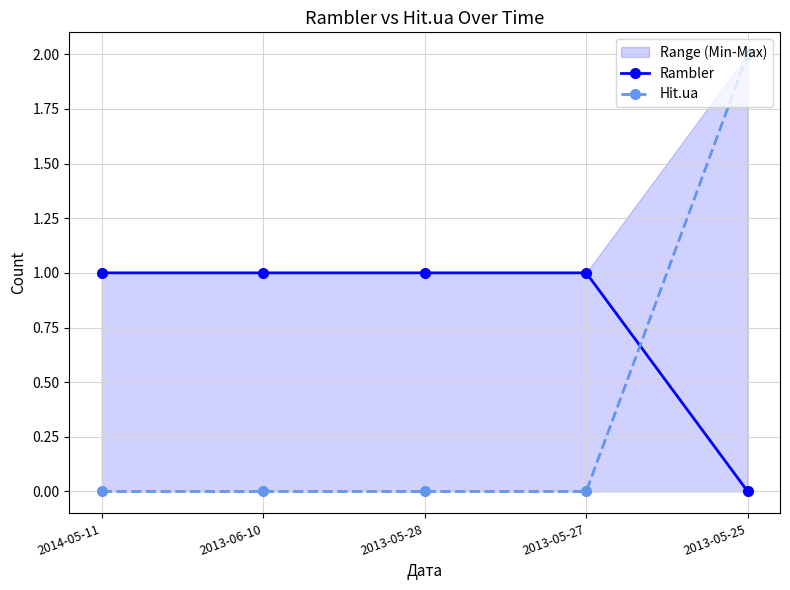

What is the difference between the maximum and minimum values in the Rambler series?

1